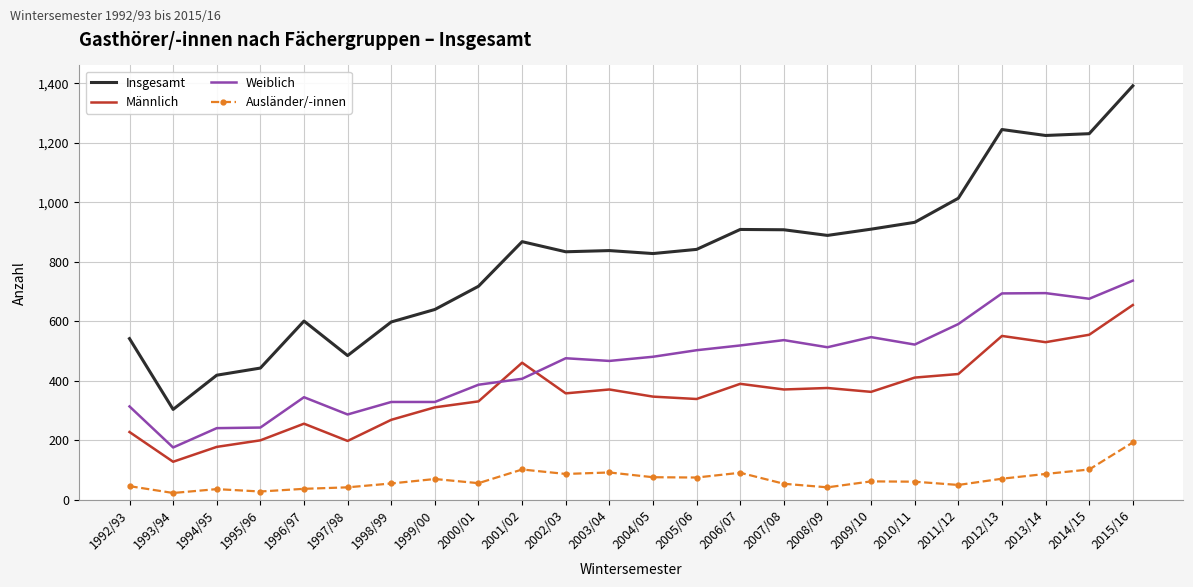

Which series has the largest range (max minus min)?

Insgesamt